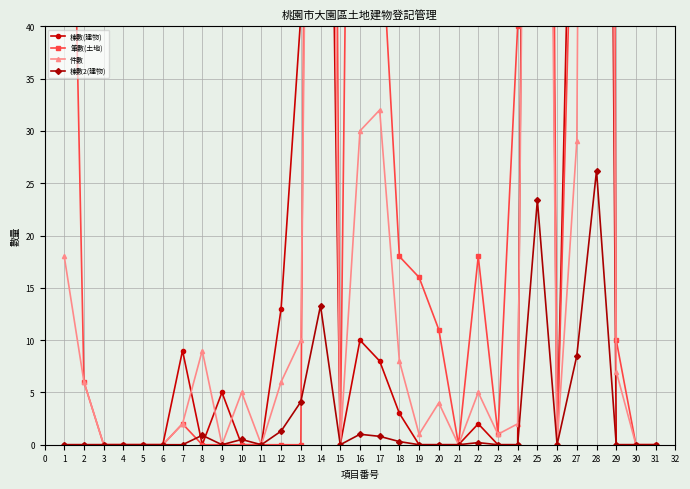

The 棟數2(建物) series shows -12.1 at 5. True or false?

False